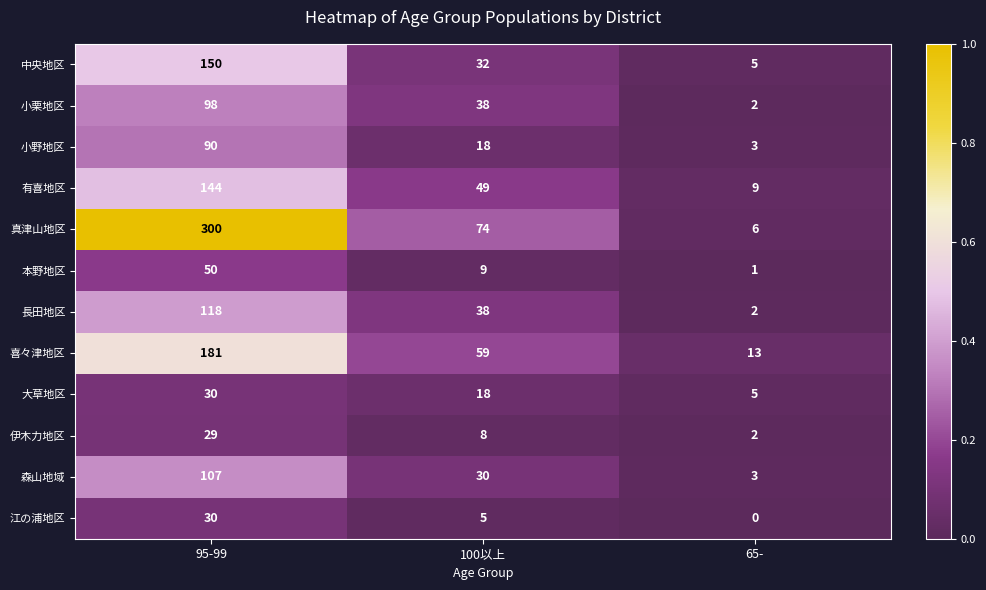

Which series has the largest total across all categories?

真津山地区